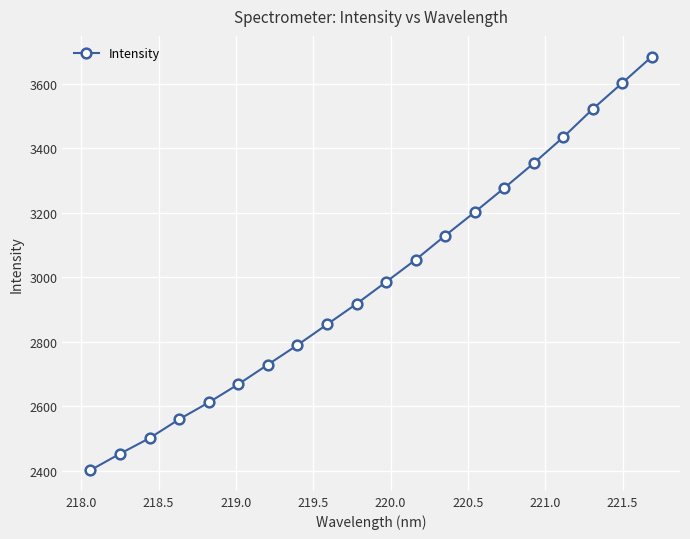

What is the minimum value shown in the chart?

2401.5